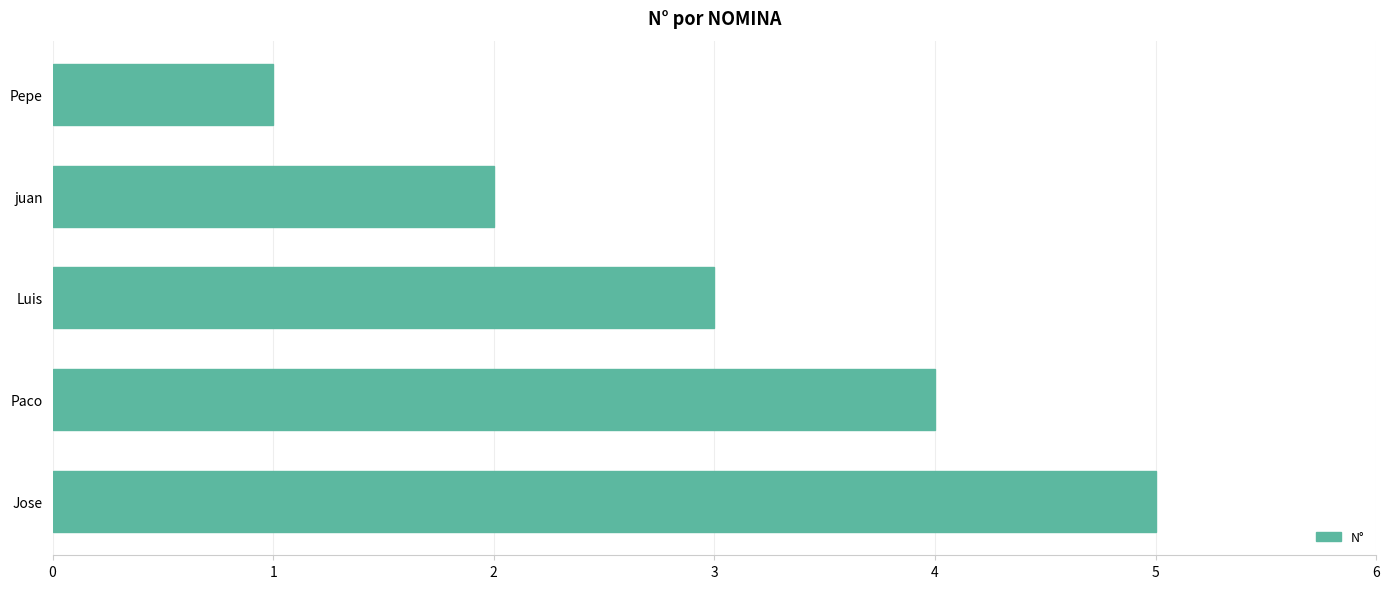

List the labels in order of value, smallest first.

Pepe, juan, Luis, Paco, Jose